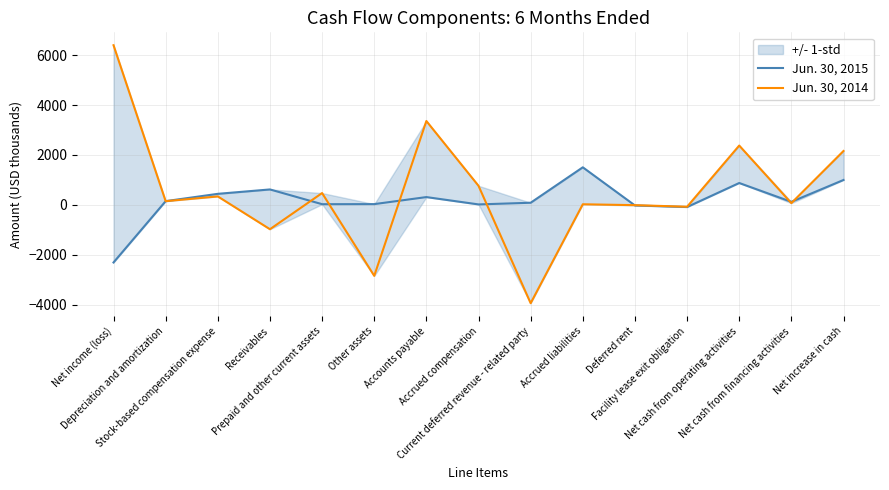

Does the chart have visible grid lines?

Yes